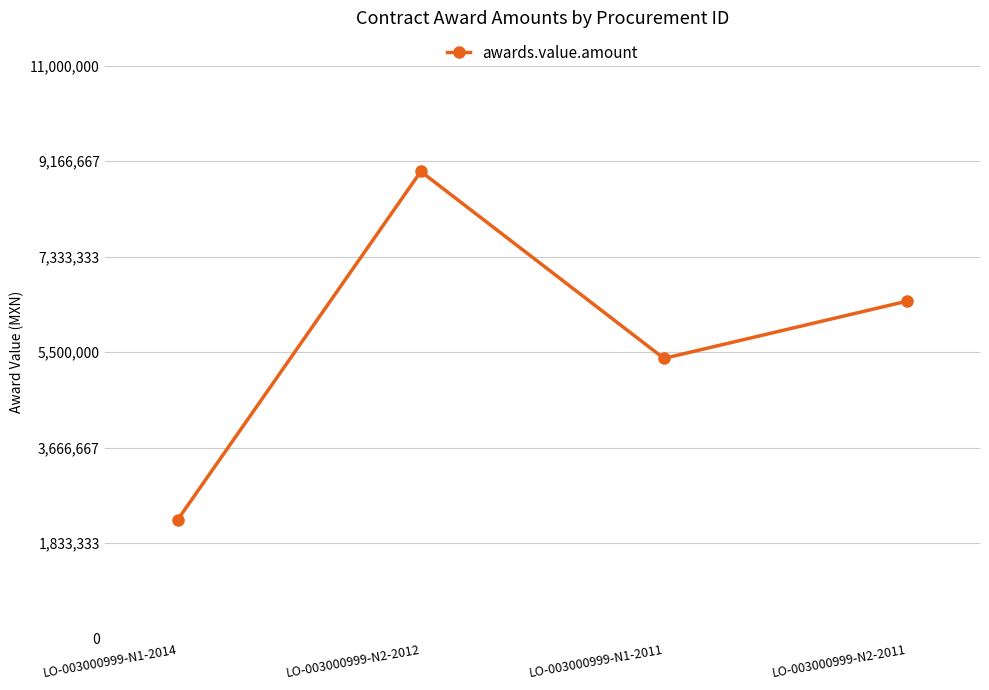

Rank the categories by value from highest to lowest.

LO-003000999-N2-2012, LO-003000999-N2-2011, LO-003000999-N1-2011, LO-003000999-N1-2014